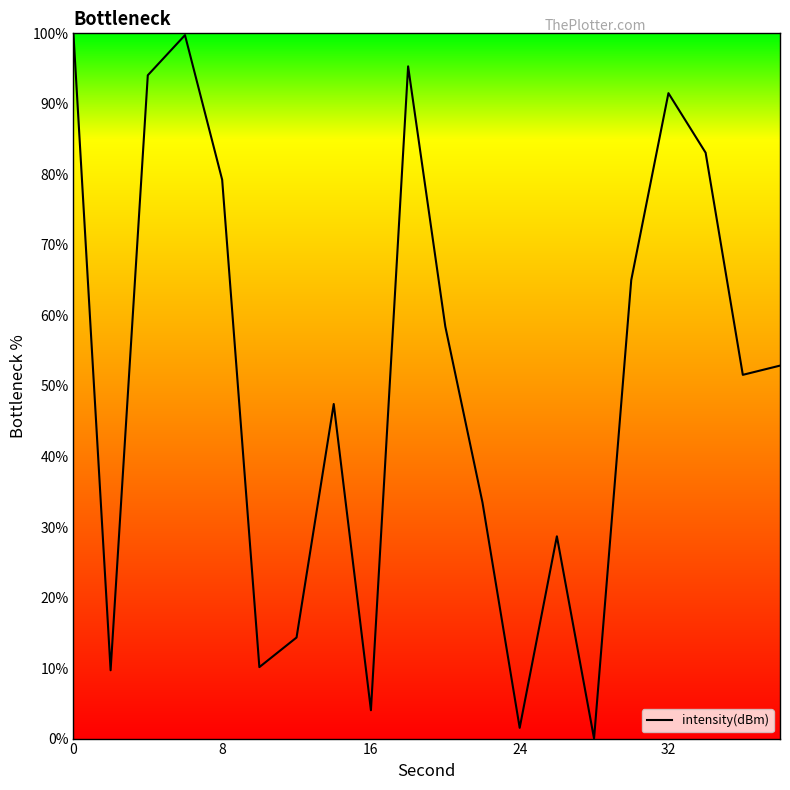

What is the difference between the maximum and minimum values?

100.0